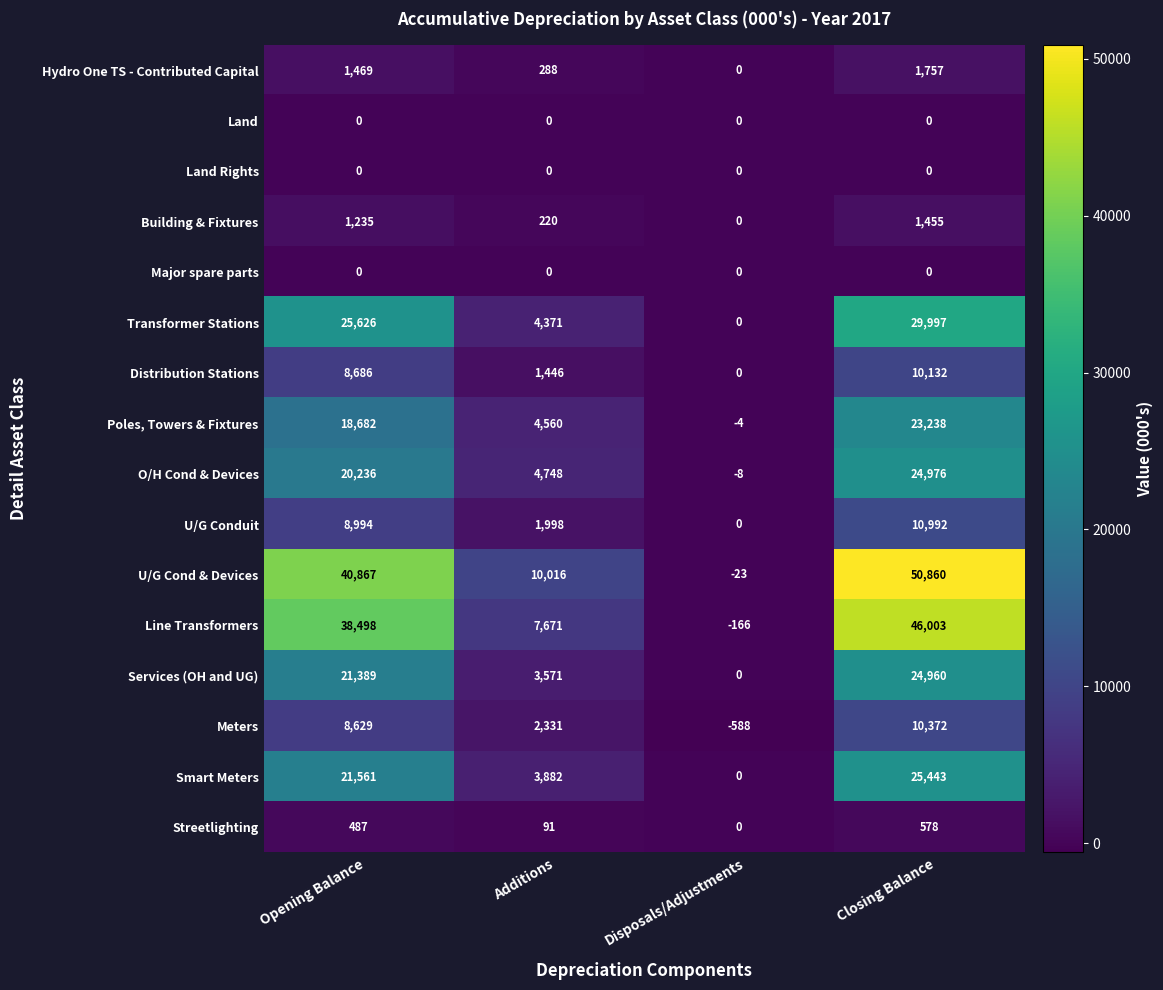

Which series has the widest spread of values?

U/G Cond & Devices